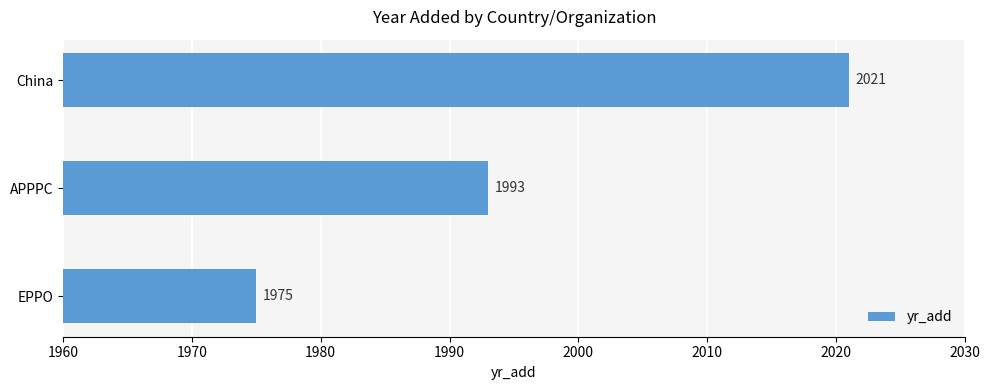

How many values are below 1993?

1